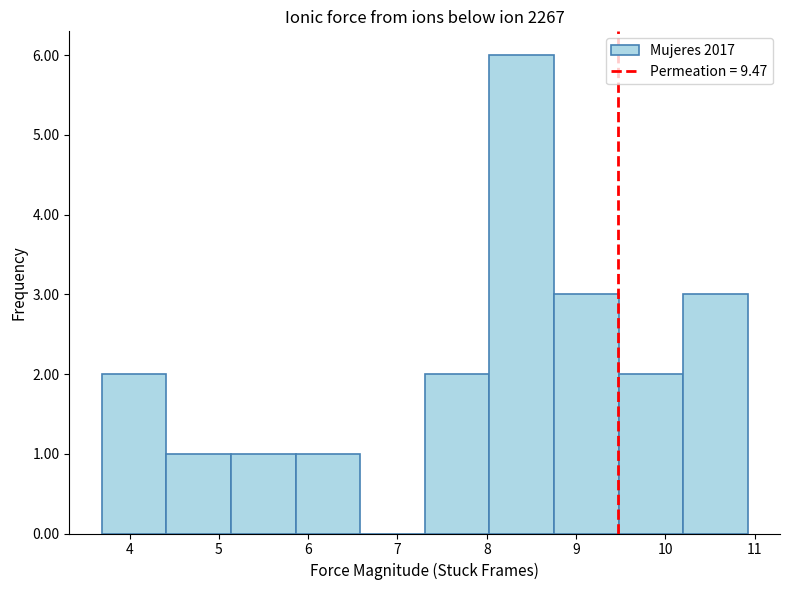

Which range on the x-axis has the tallest bar?

8.0 to 8.8